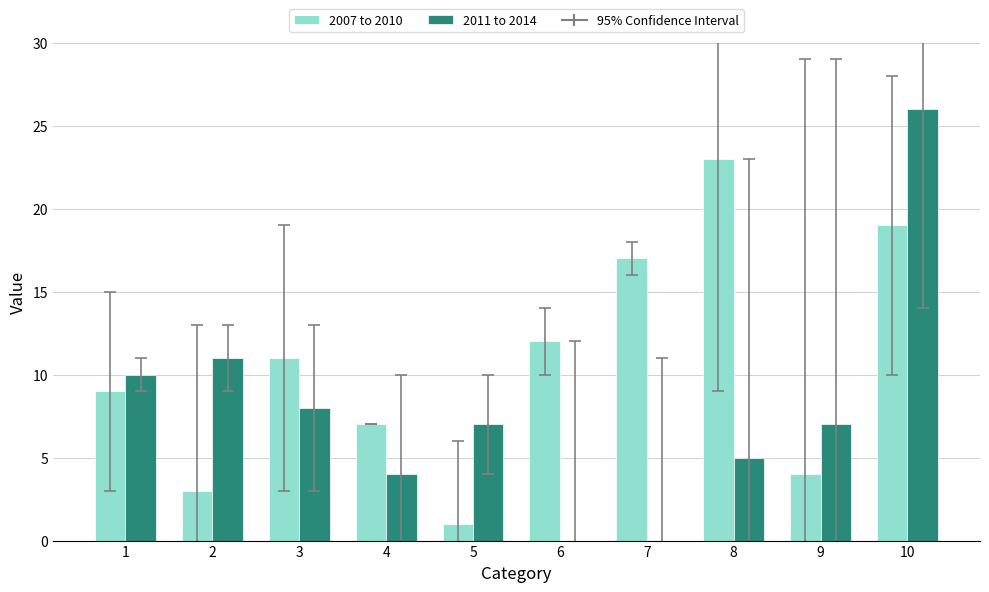

What is the spread (max minus min) of values at 8?

18